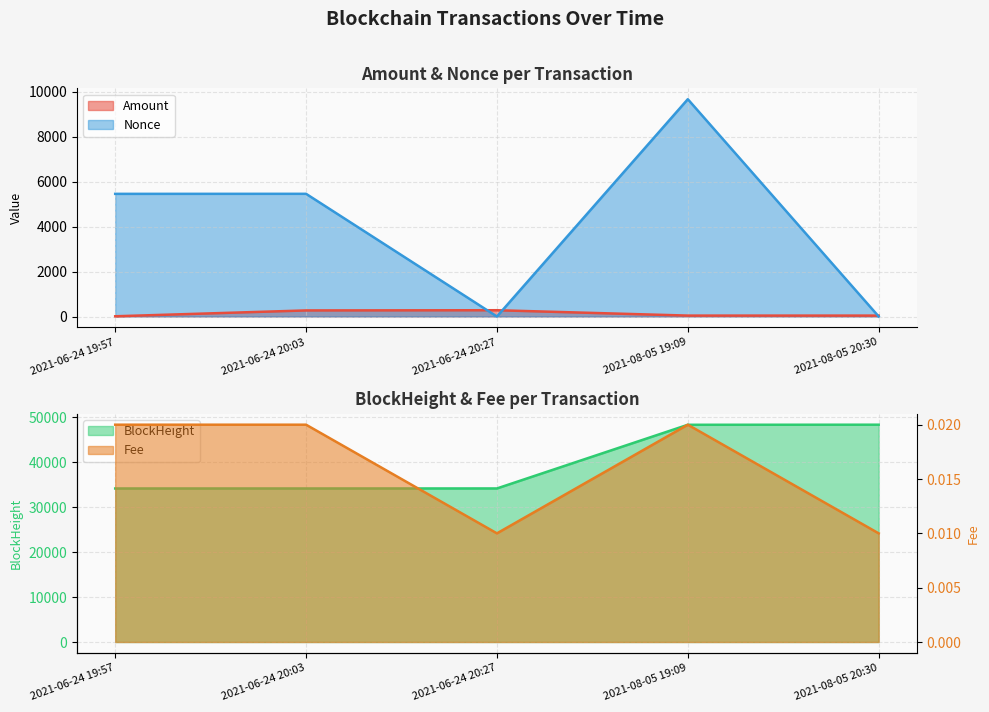

How many interior local valleys does the Nonce series have?

1